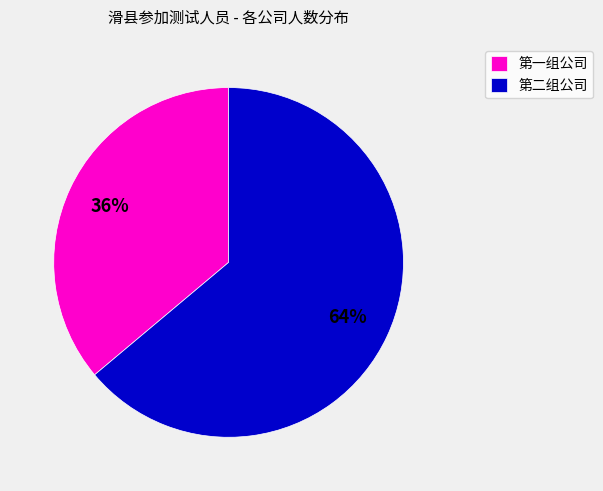

Combined, do 第一组公司 and 第二组公司 account for over 50%?

Yes